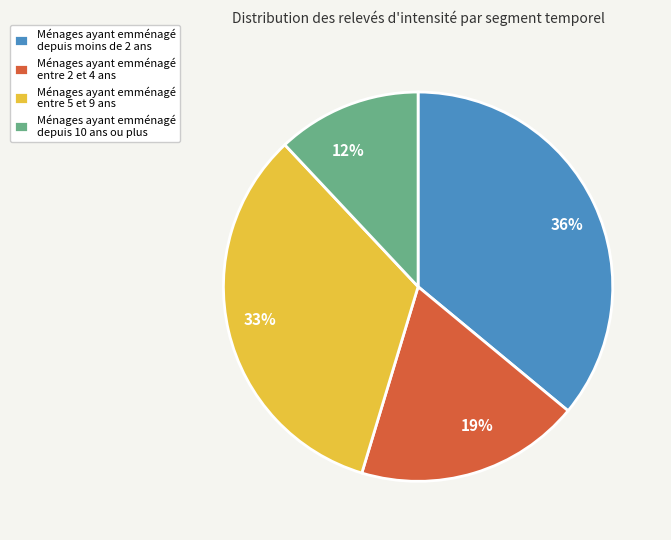

Is there a majority slice in this chart?

No